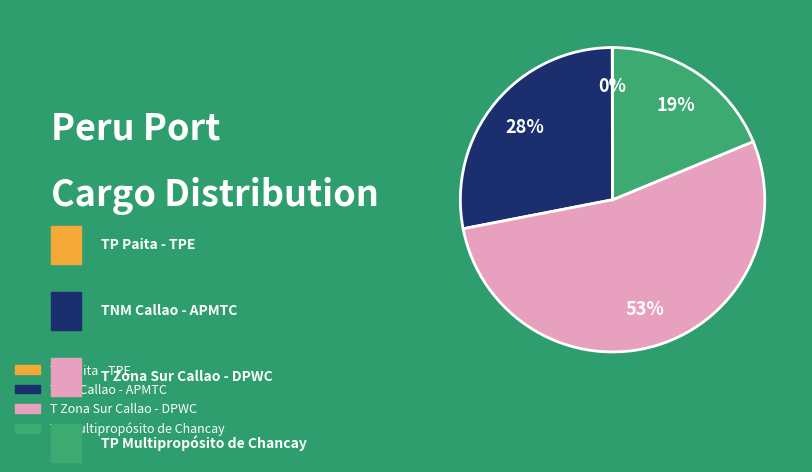

Is there a majority slice in this chart?

Yes